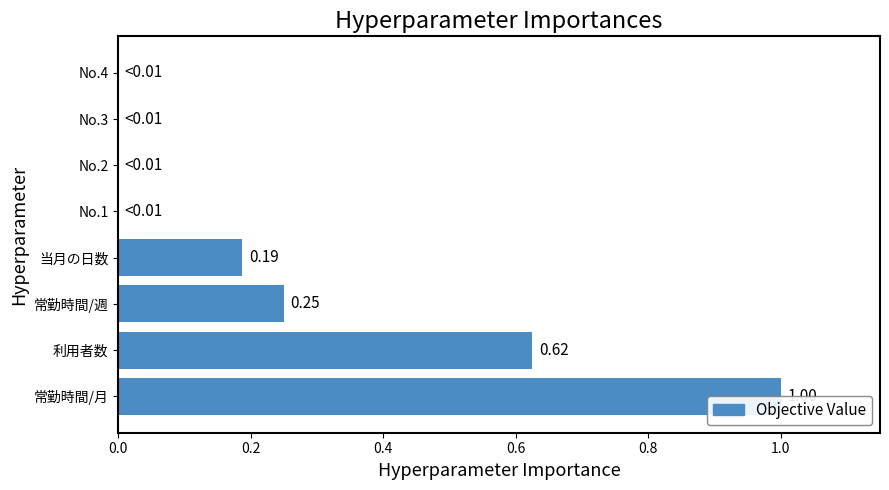

How many values are above zero?

4